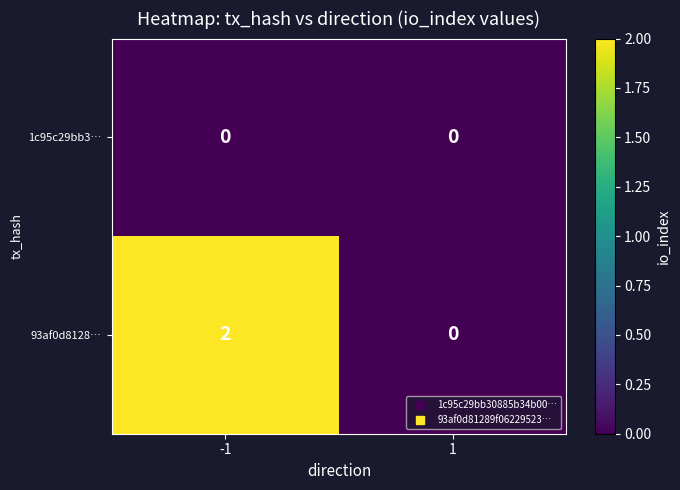

How many data points does each series have?

2